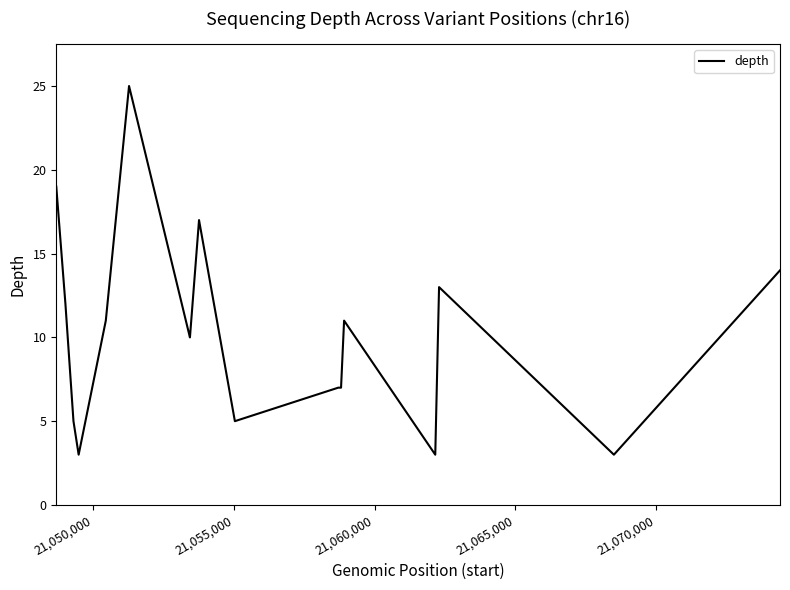

What is the greatest value displayed?

25